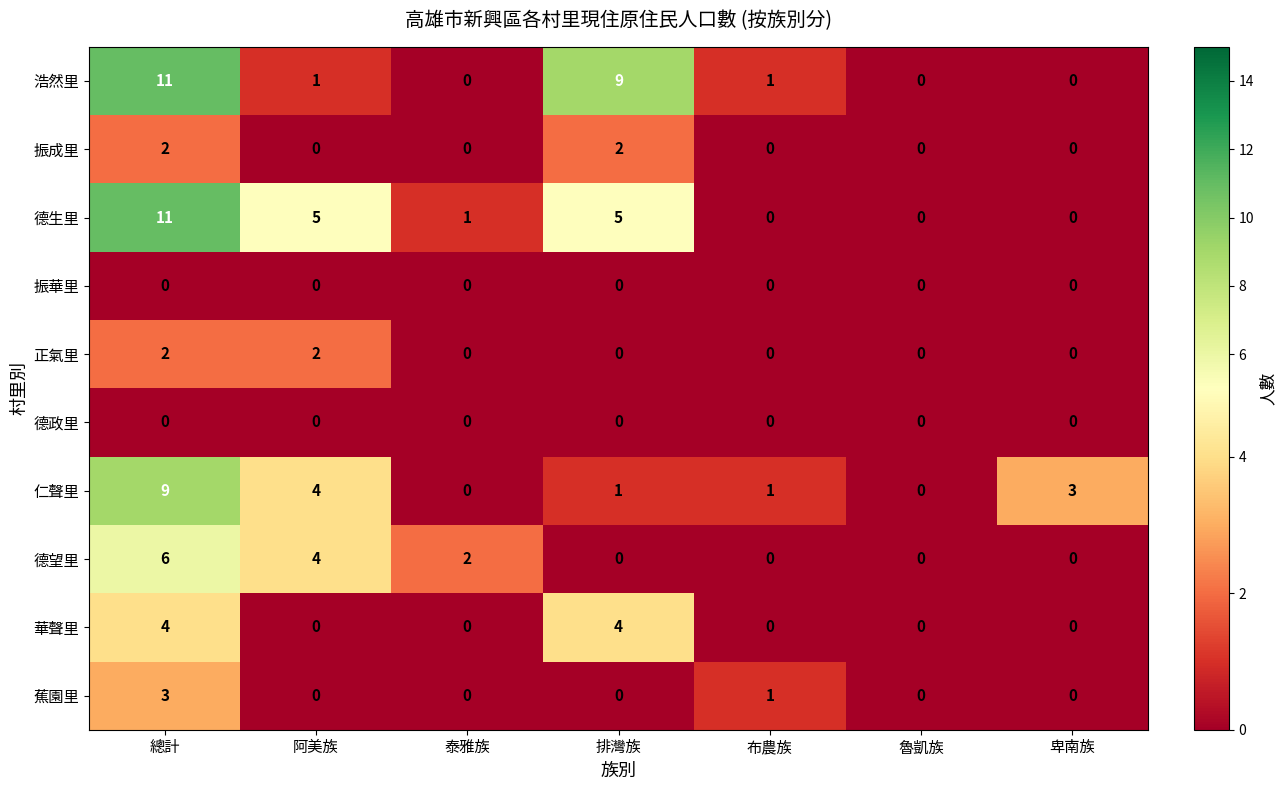

What is the sum of all 浩然里 values?

22